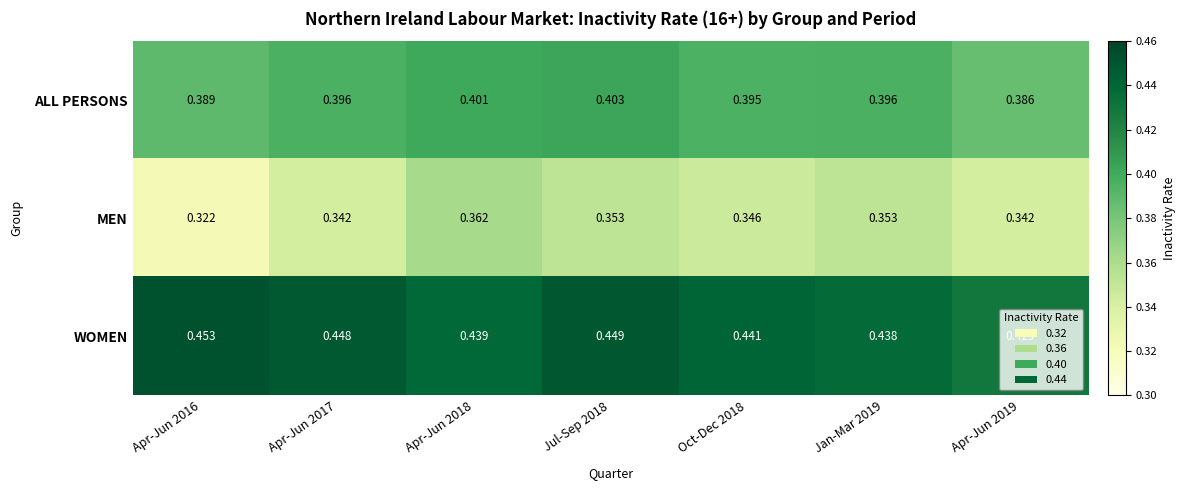

Between Apr-Jun 2018 and Jan-Mar 2019, which series saw the biggest shift?

MEN